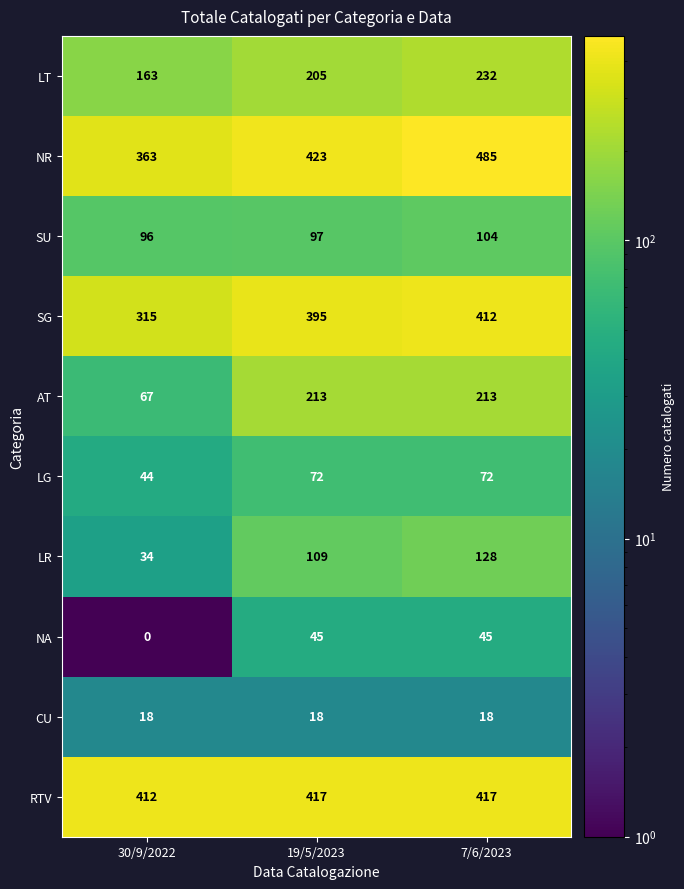

List the series in order of their peak value, lowest first.

CU, NA, LG, SU, LR, AT, LT, SG, RTV, NR